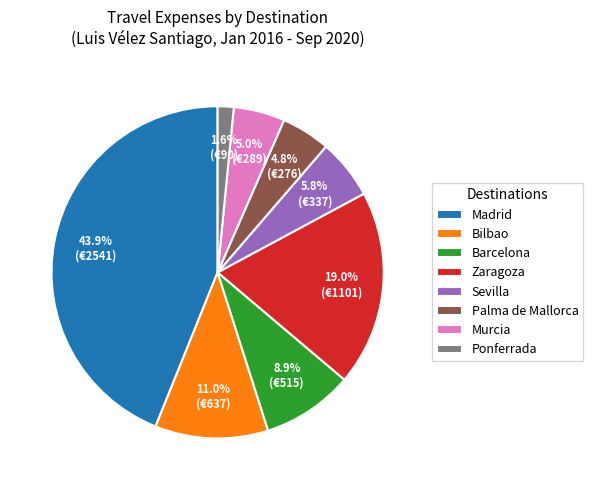

Is there a majority slice in this chart?

No